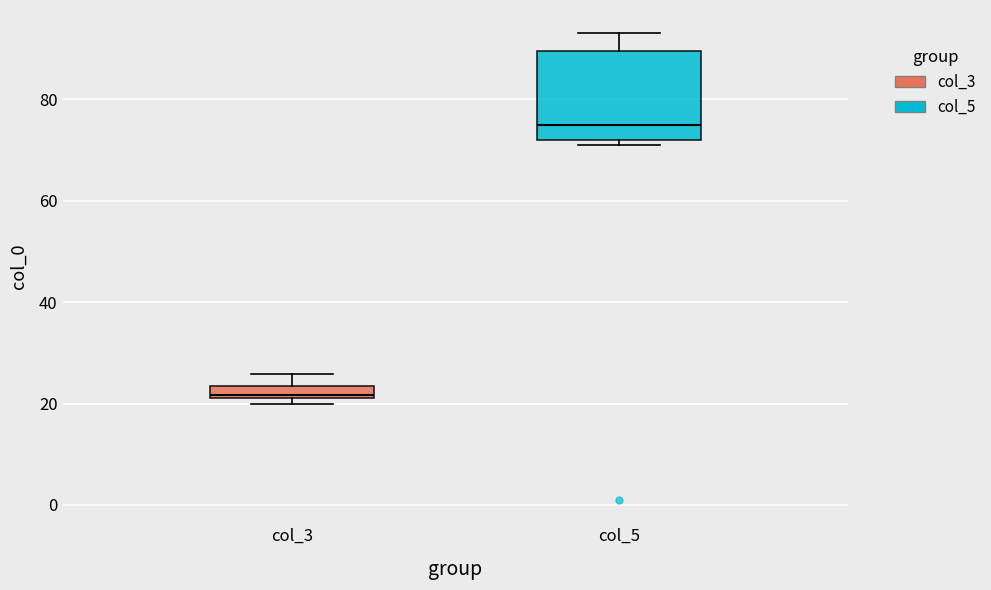

Where does the median line of the box for col_5 sit on the y-axis? The values are not printed on the chart, so give them approximately, as read against the axis.

76